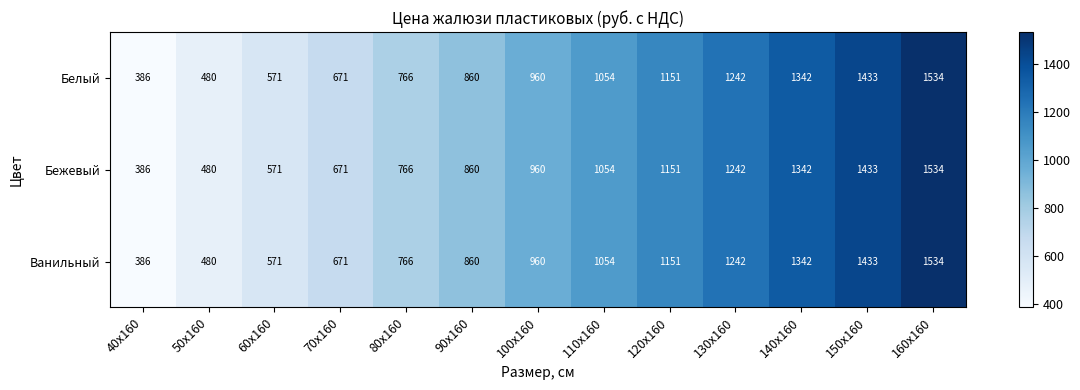

The value of Белый at 80х160 is 766. True or false?

True